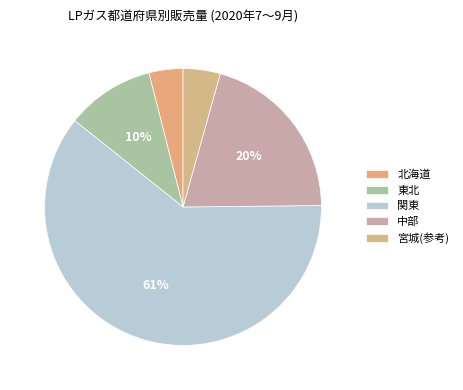

How many segments does this pie chart have?

5